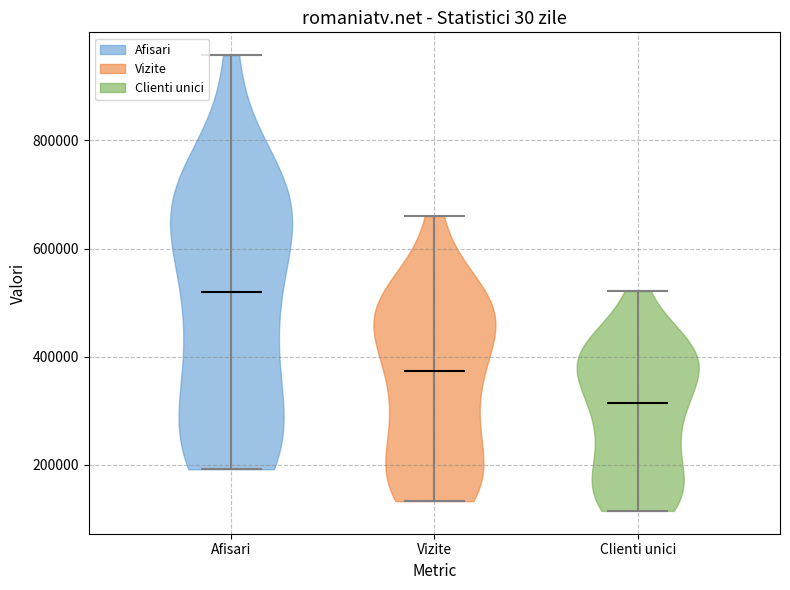

What is the lowest point the violin for Vizite reaches on the y-axis? The values are not printed on the chart, so give them approximately, as read against the axis.

140000